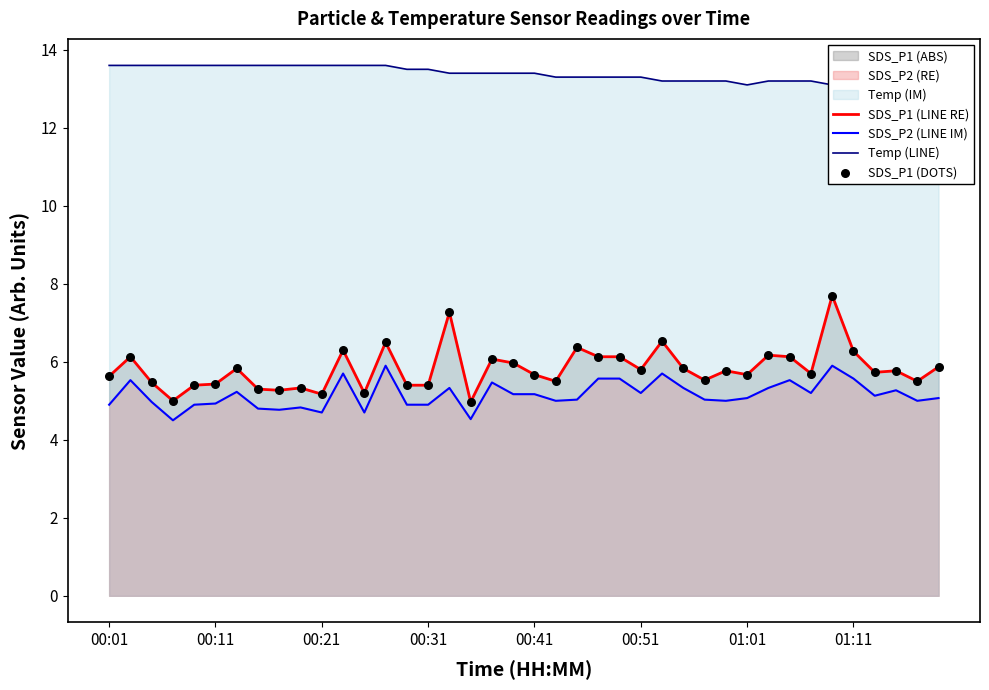

Is the value of Temp (LINE) at 34 greater than the value of SDS_P2 (LINE IM) at 00:01?

Yes